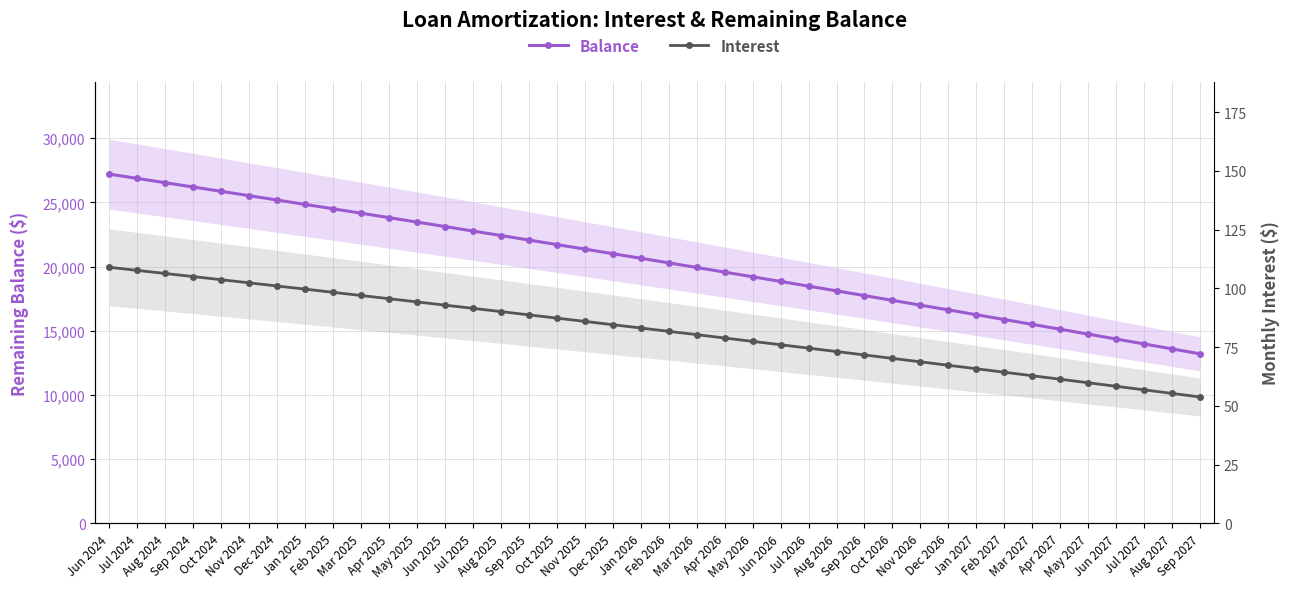

True or false: Interest and Balance intersect in this chart.

False